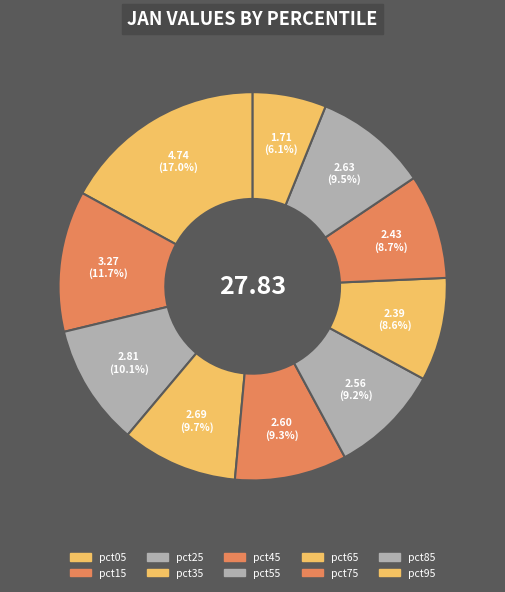

What is the change in value from pct85 to pct95?

-0.9